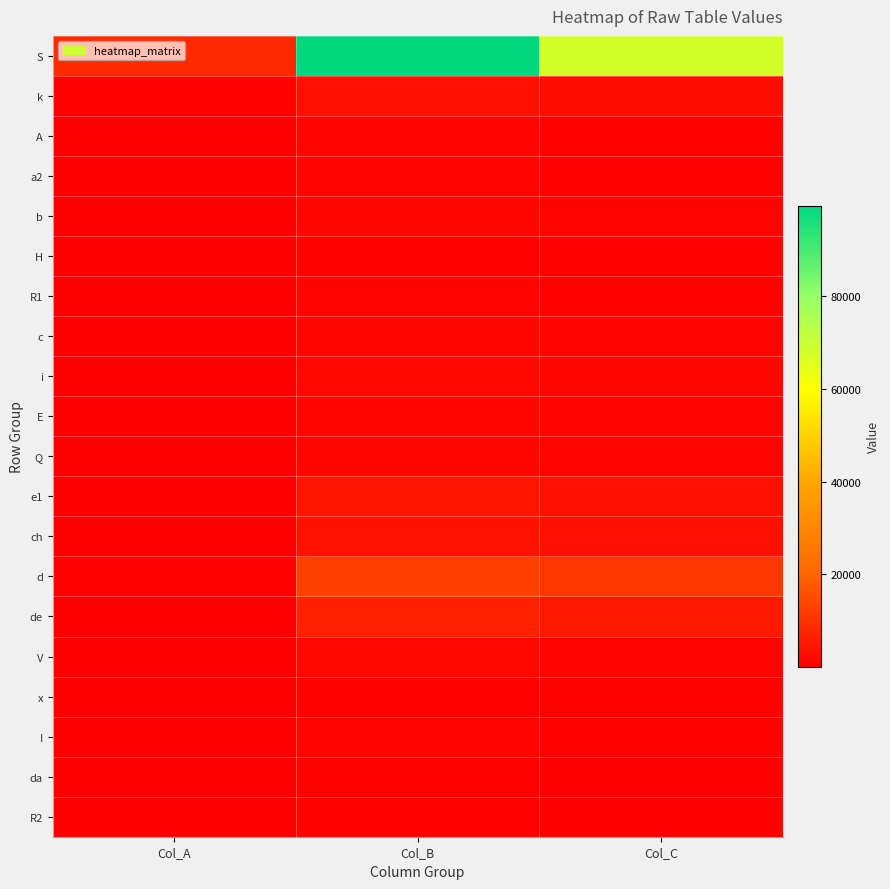

At how many categories does at least one series exceed 79271?

1